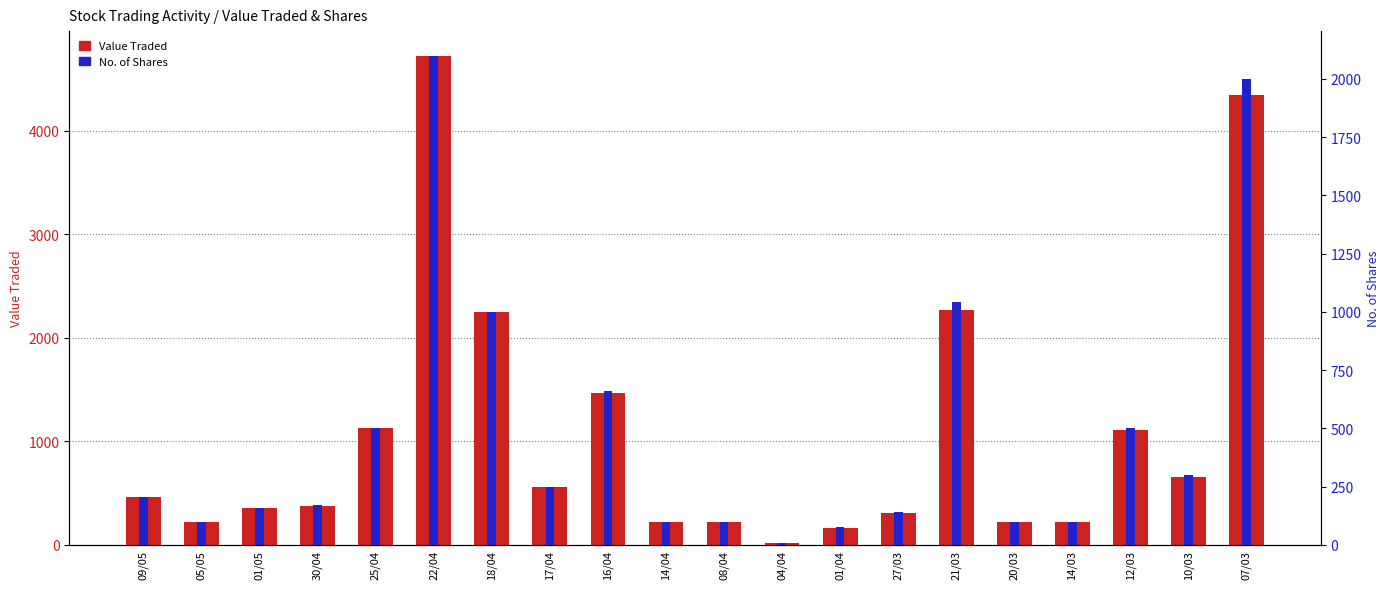

What is the lowest value of the No. of Shares series?

10